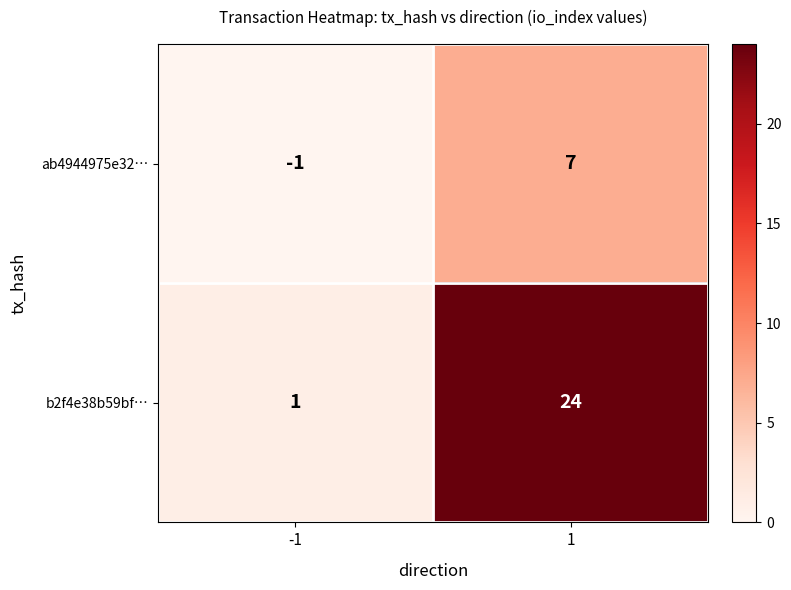

Reading left to right, what are all the values shown in this chart?

ab4944975e32…: -1=-1	1=7
b2f4e38b59bf…: -1=1	1=24